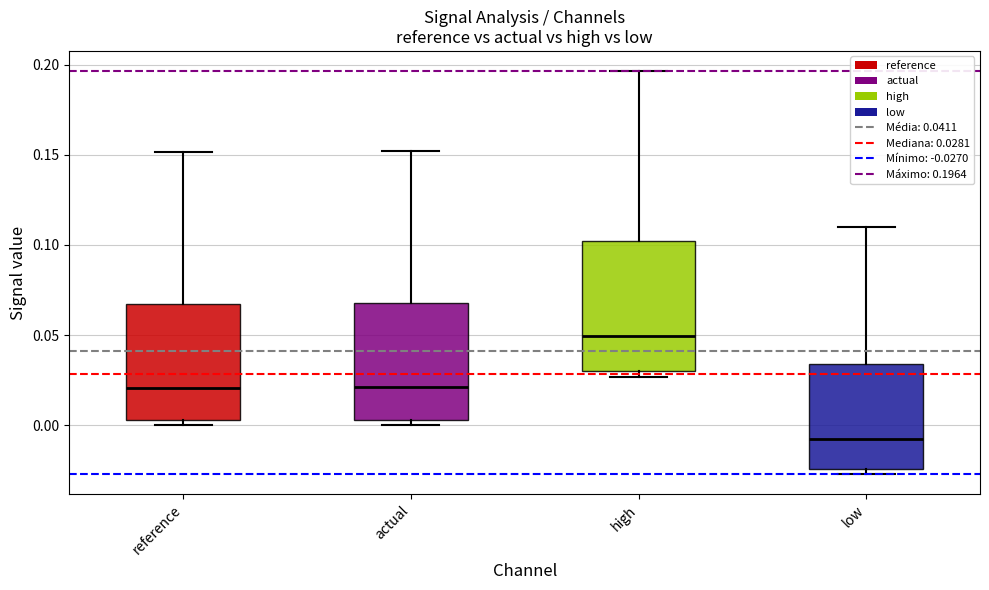

Where is the lower edge of the box for low on the y-axis? The values are not printed on the chart, so give them approximately, as read against the axis.

-0.025